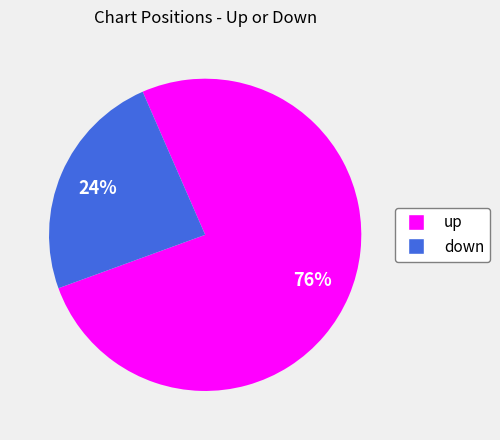

Approximately how many times larger is the value at down compared to up?

0.3